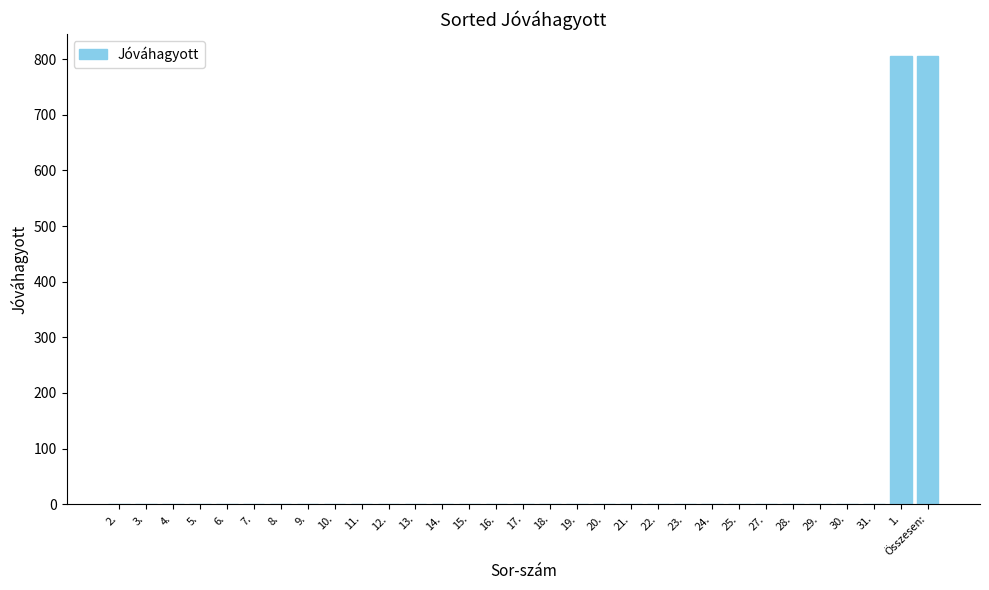

Is it true that the value at 16. is 0?

True